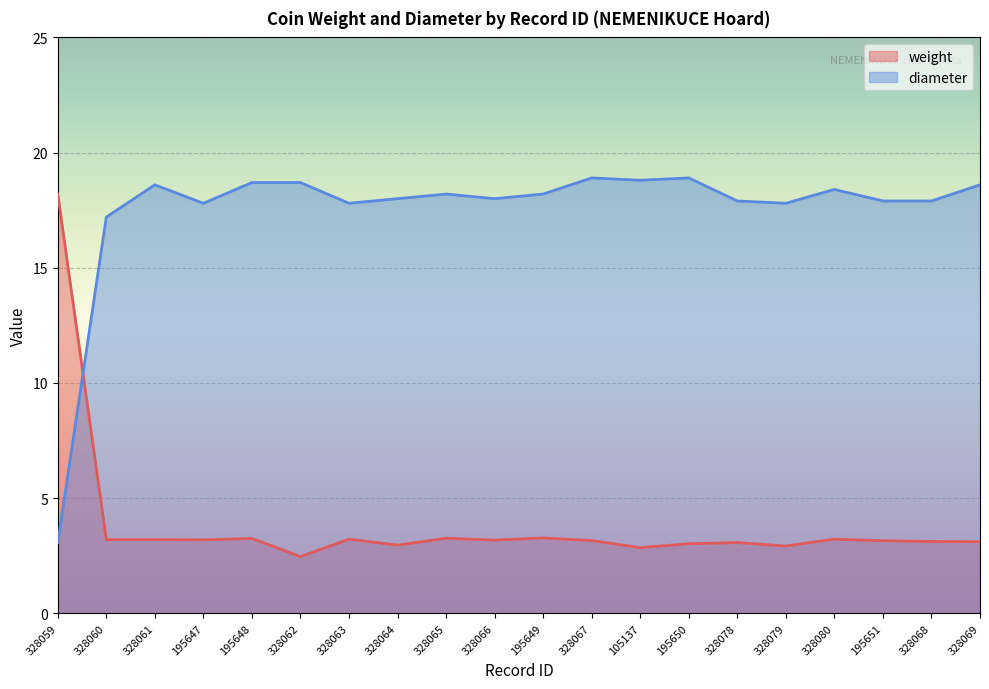

The diameter series shows 18.9 at 195650. True or false?

True